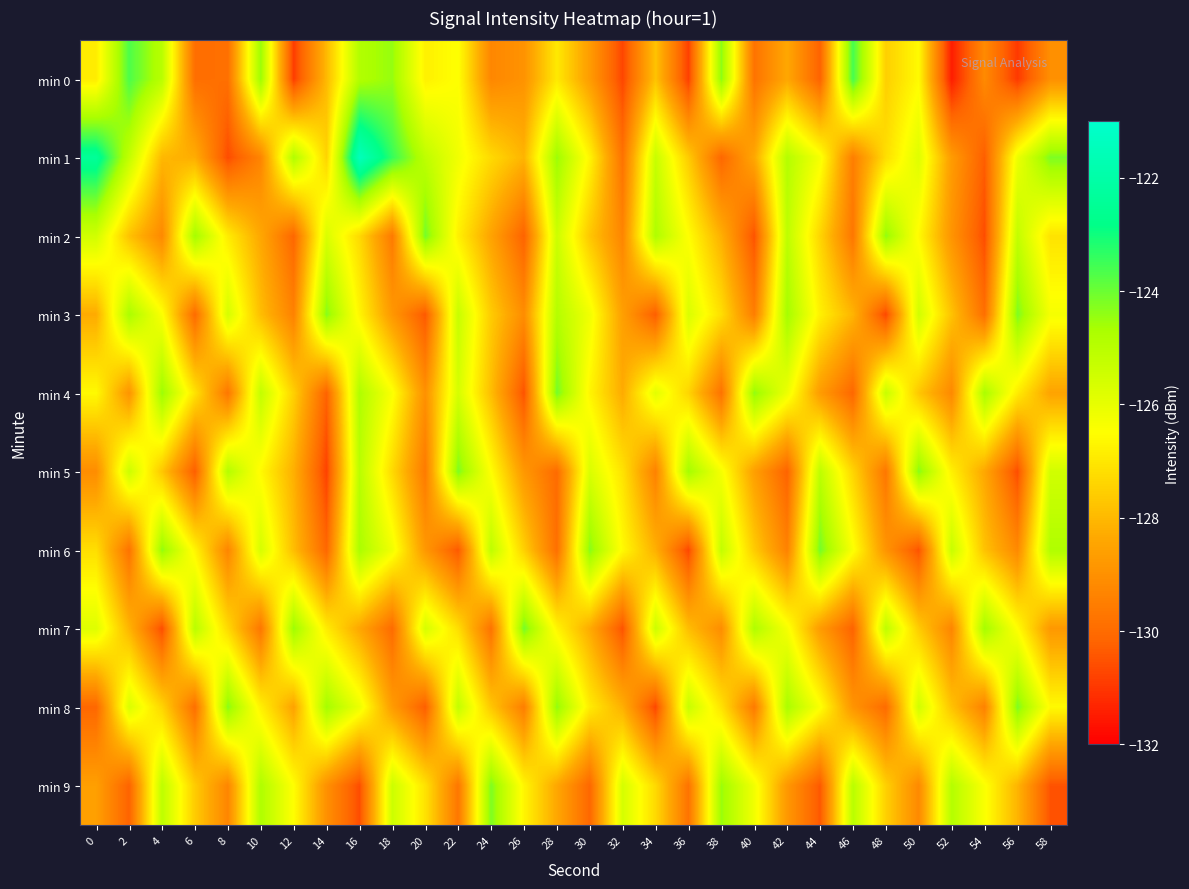

What is the minimum value shown in the chart?

-131.5